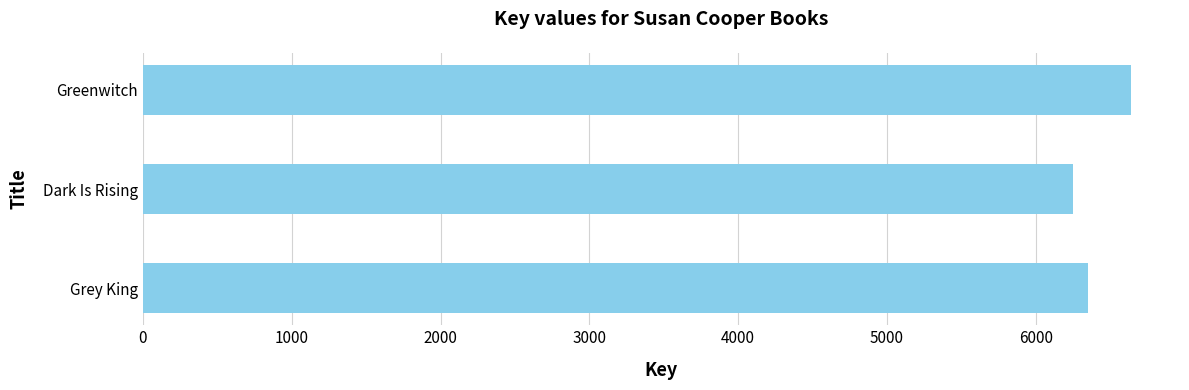

Reading top to bottom, extract all data points from this chart.

Greenwitch=6637	Dark Is Rising=6248	Grey King=6354